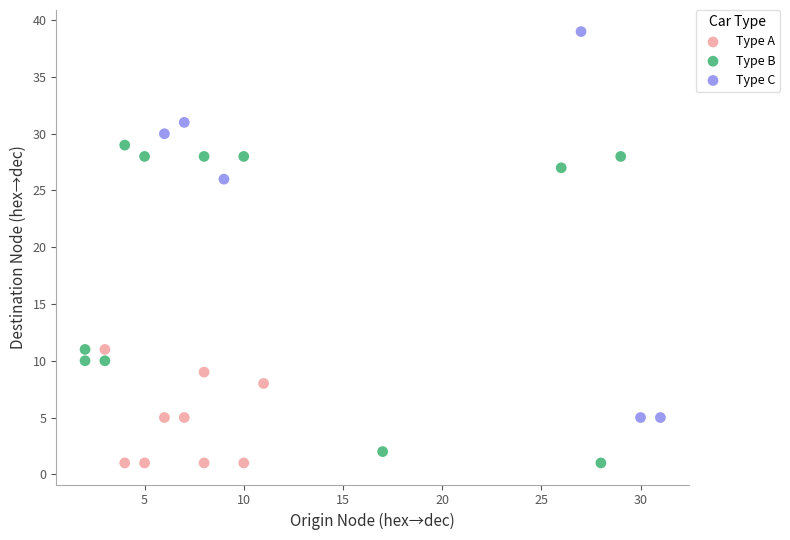

Which series has the largest Y range (max minus min)?

Type C